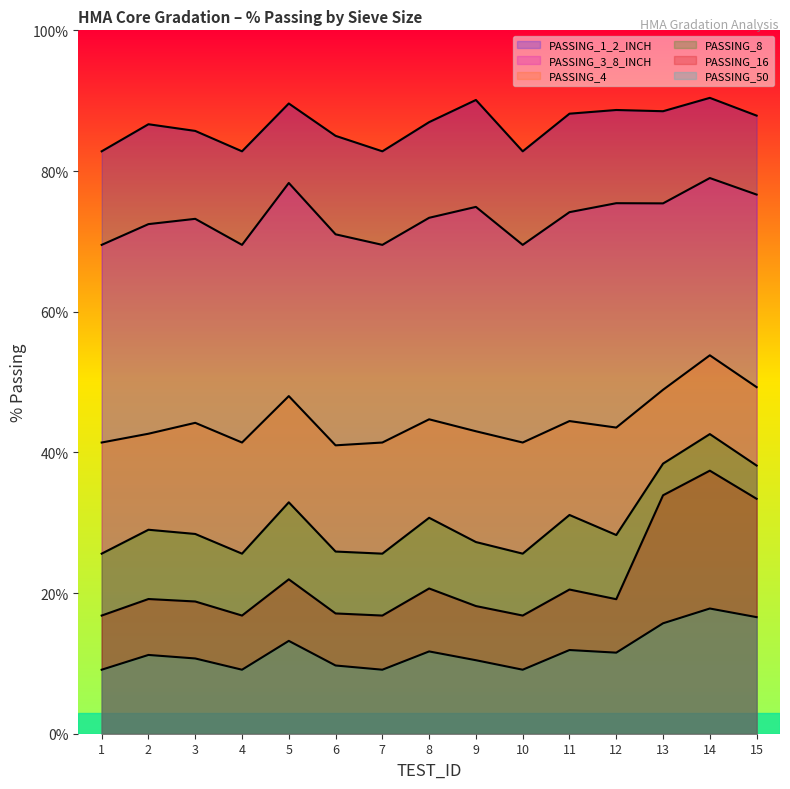

True or false: PASSING_3_8_INCH and PASSING_50 intersect in this chart.

False